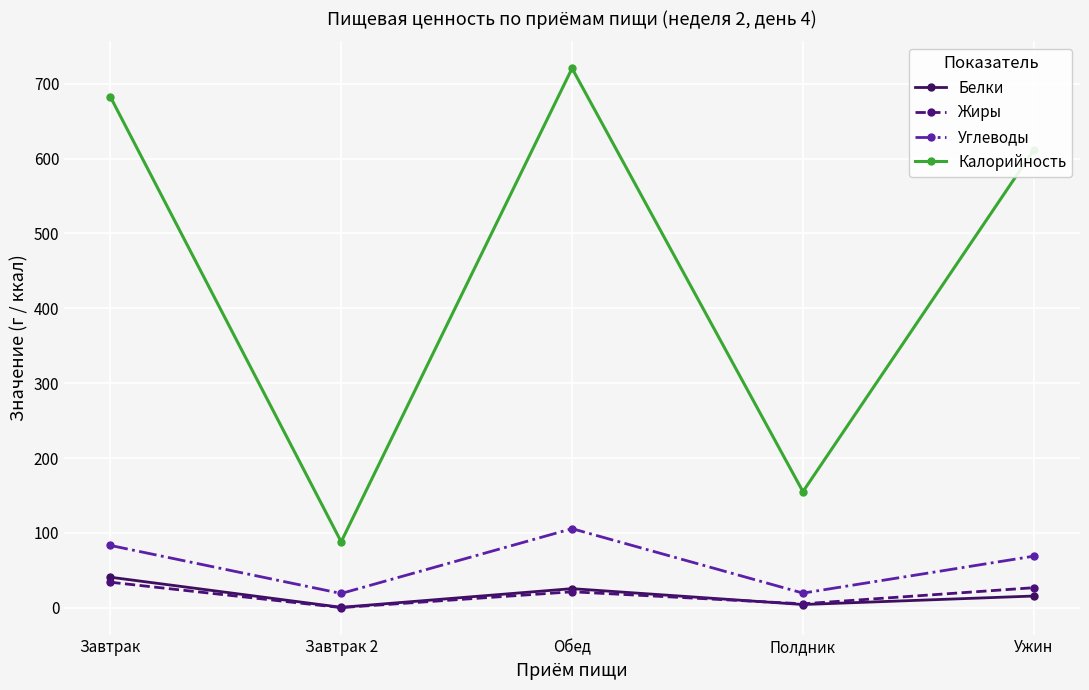

After their last crossing, which series has the higher values: Жиры or Белки?

Жиры